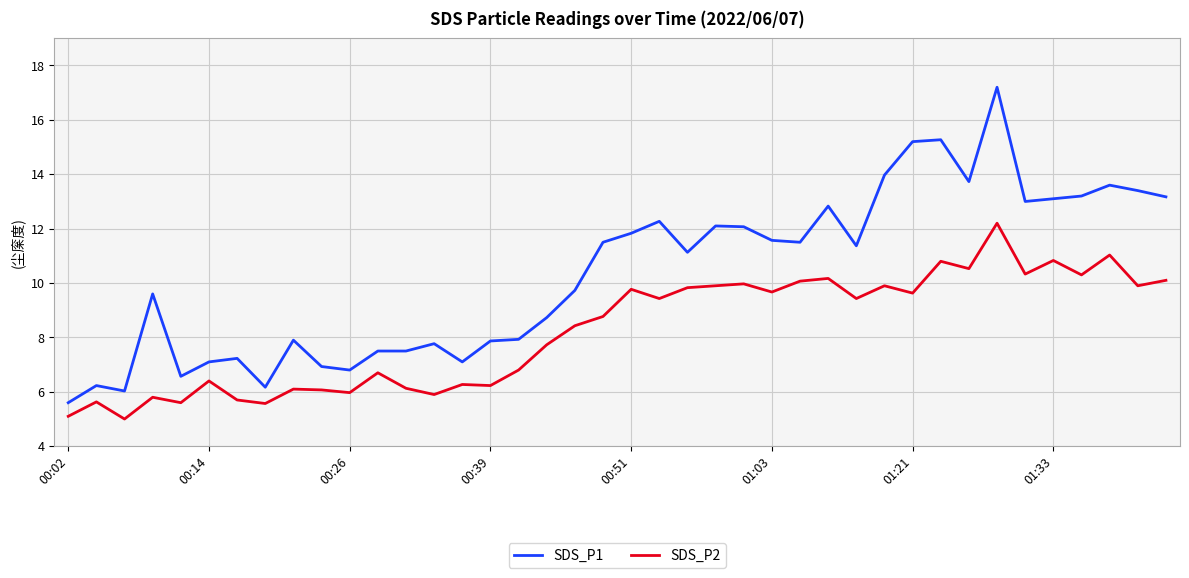

True or false: SDS_P1 and SDS_P2 cross at least once.

False